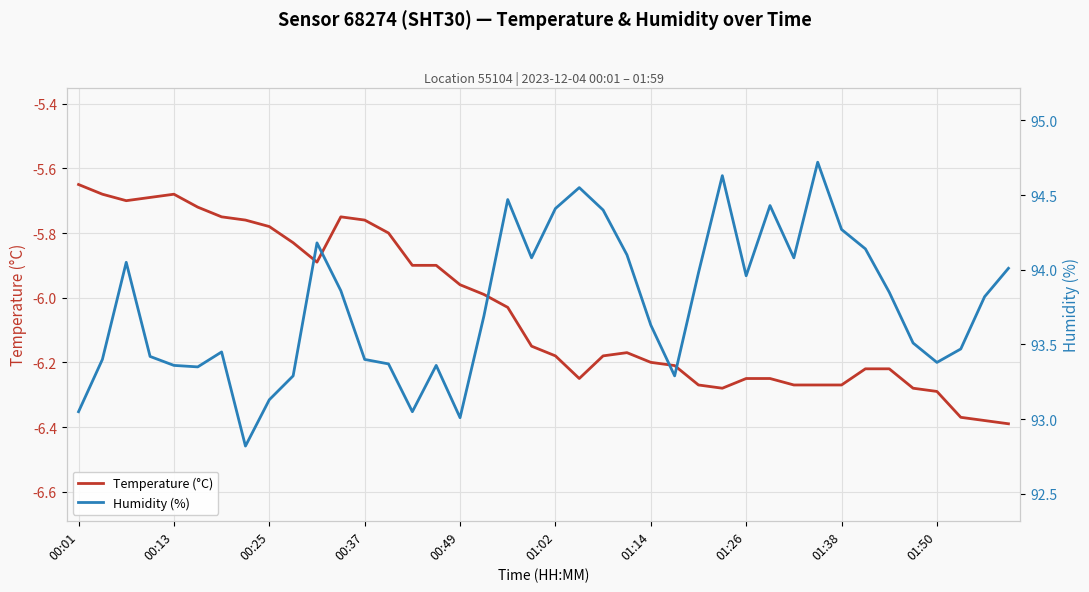

Count the number of categories in the chart.

40